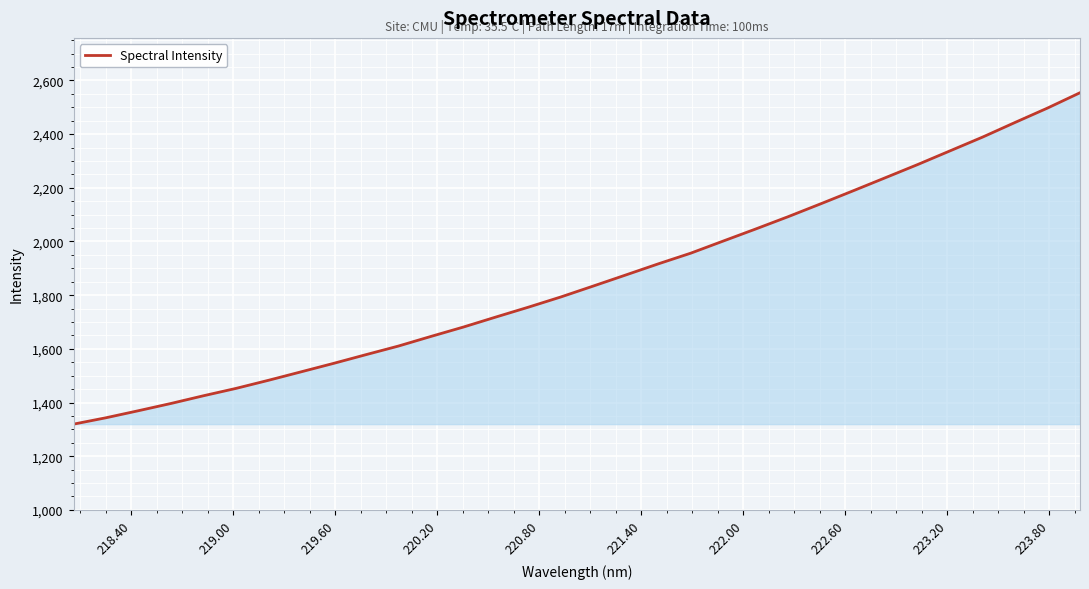

What is the maximum value shown in the chart?

2554.3